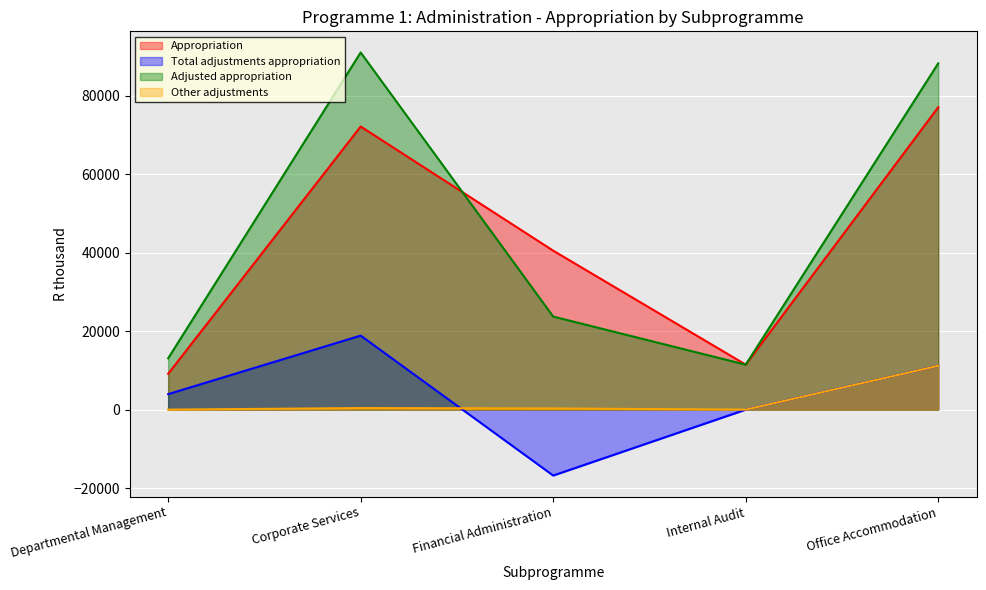

How many intersections are there between Adjusted appropriation and Appropriation?

1